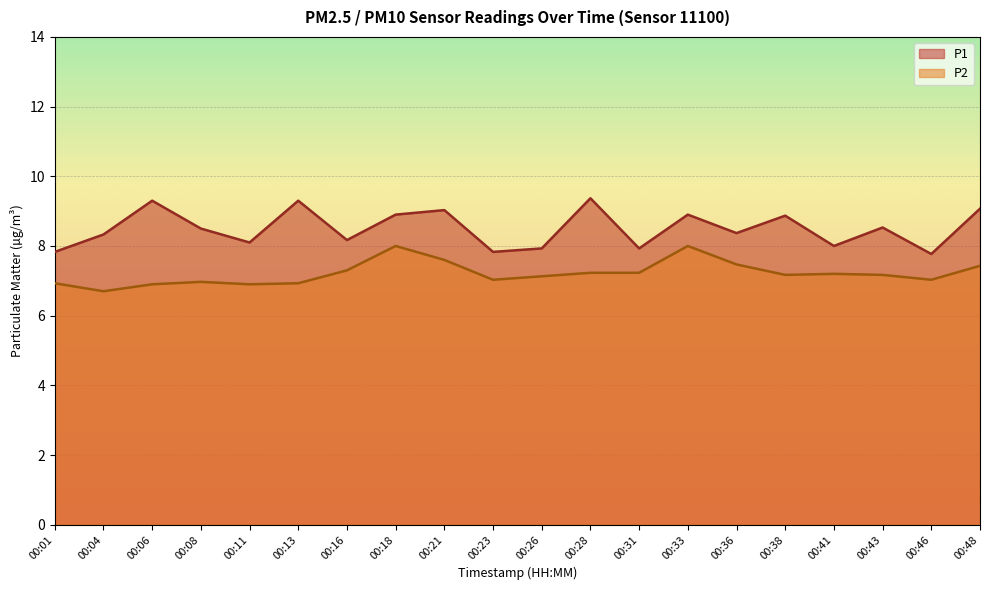

Which series has the widest spread of values?

P1